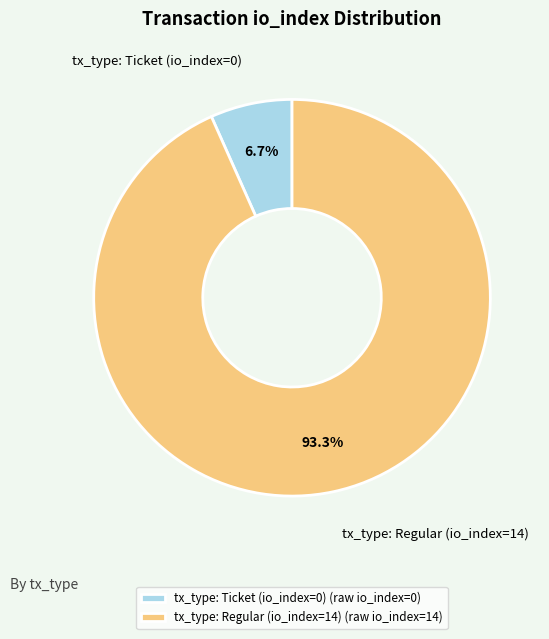

To the nearest percent, what is the average slice percentage?

50%